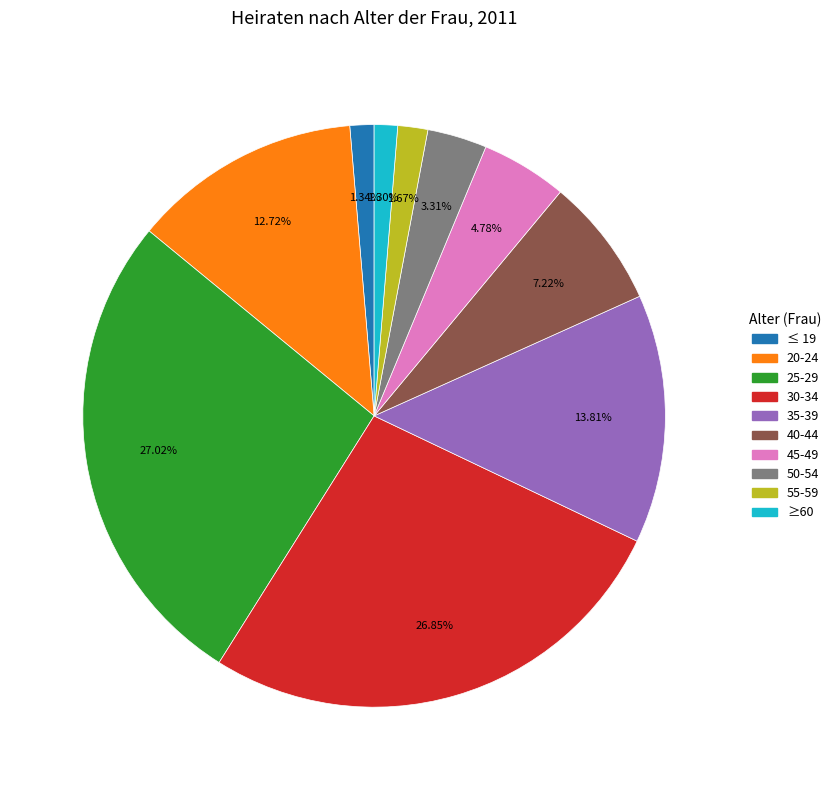

Does ≤ 19 represent more than half of the total?

No